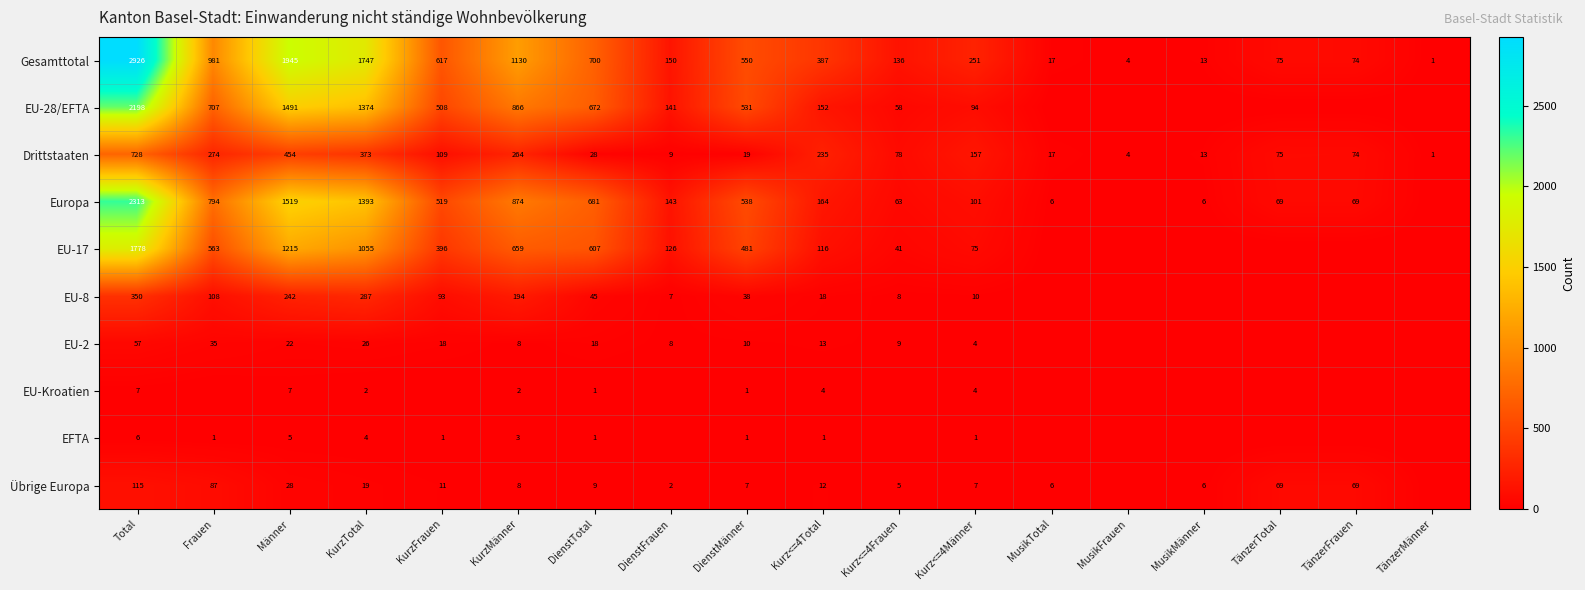

At which label does Drittstaaten reach its minimum?

TänzerMänner